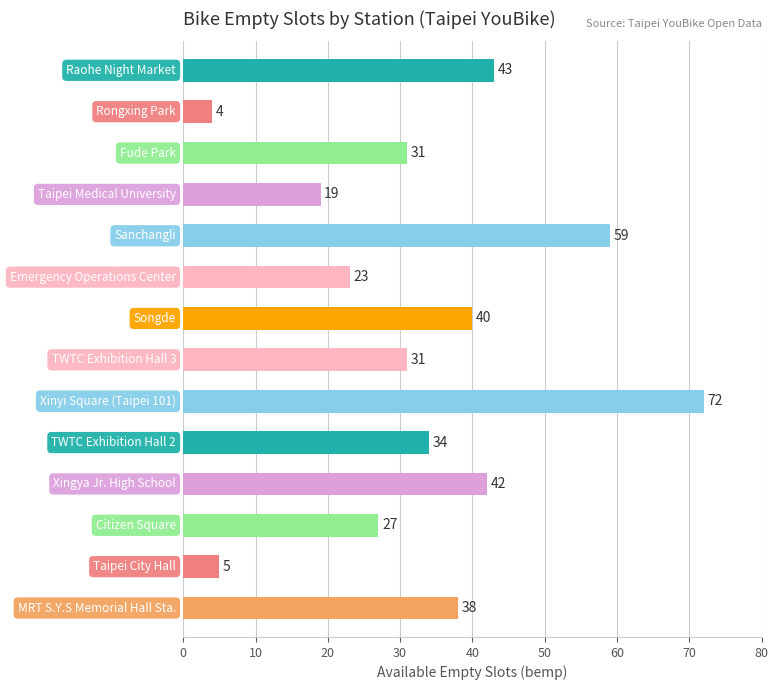

What is the average value?

33